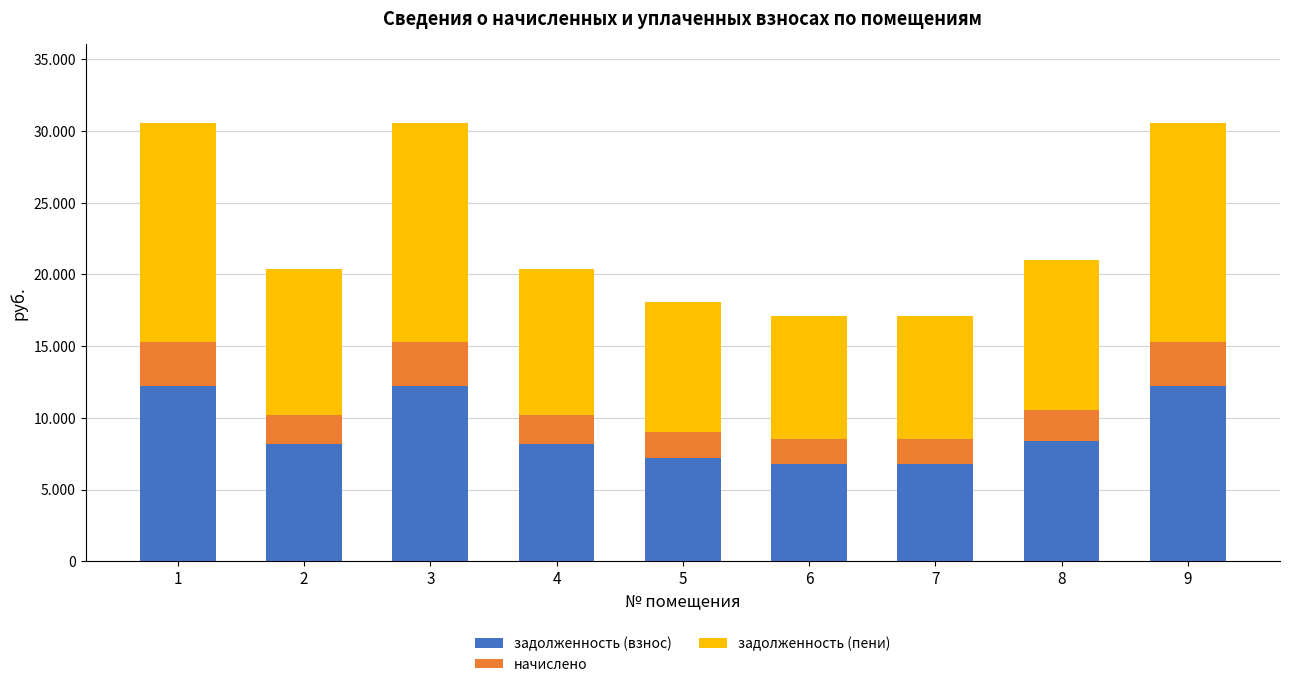

Are the bars grouped side by side (vs. stacked)?

No